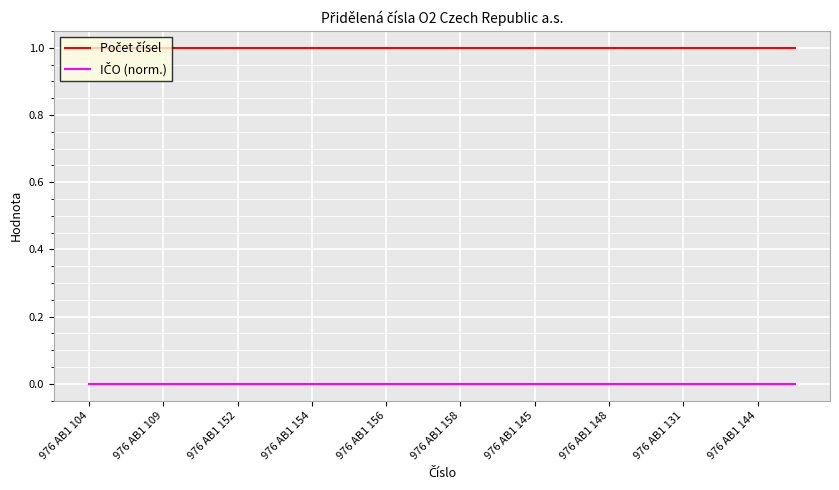

Does the chart have visible grid lines?

Yes